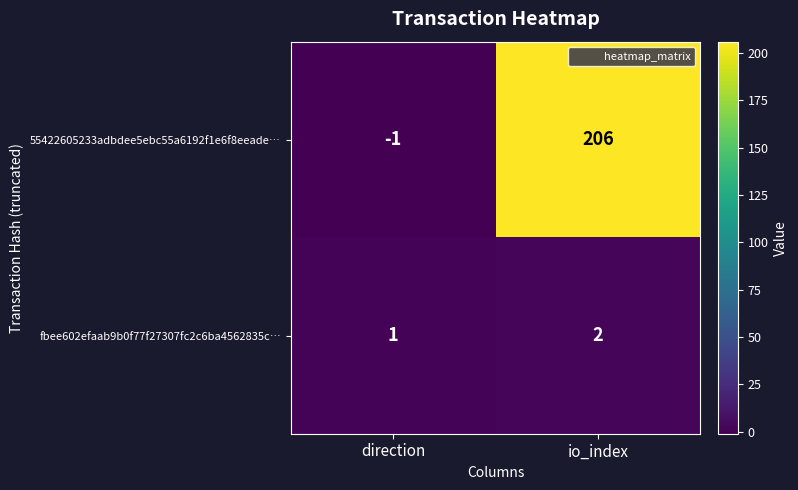

Rank the series at direction from highest to lowest value.

fbee602efaab9b0f77f27307fc2c6ba4562835c…, 55422605233adbdee5ebc55a6192f1e6f8eeade…